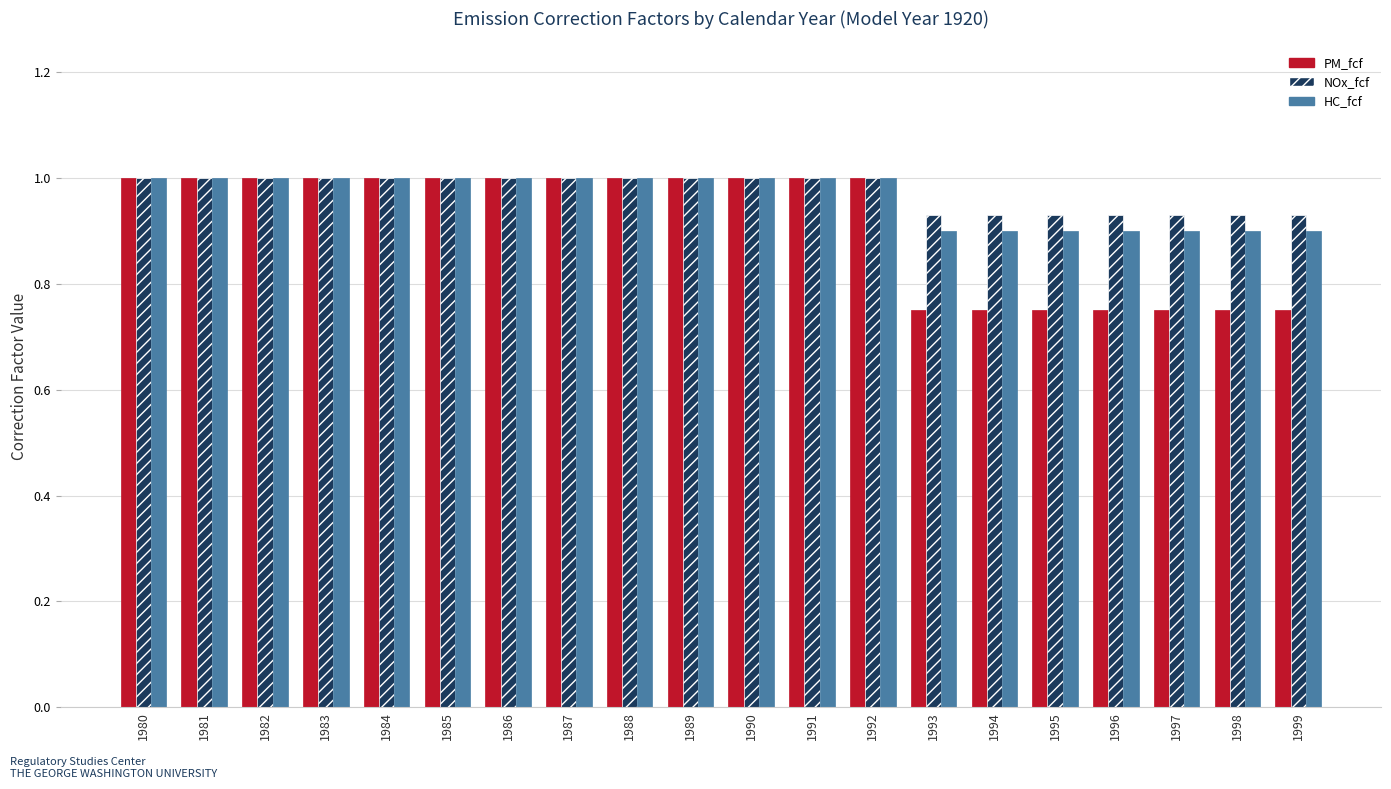

What is the value of the NOx_fcf bar at the 9th from the left?

1.0